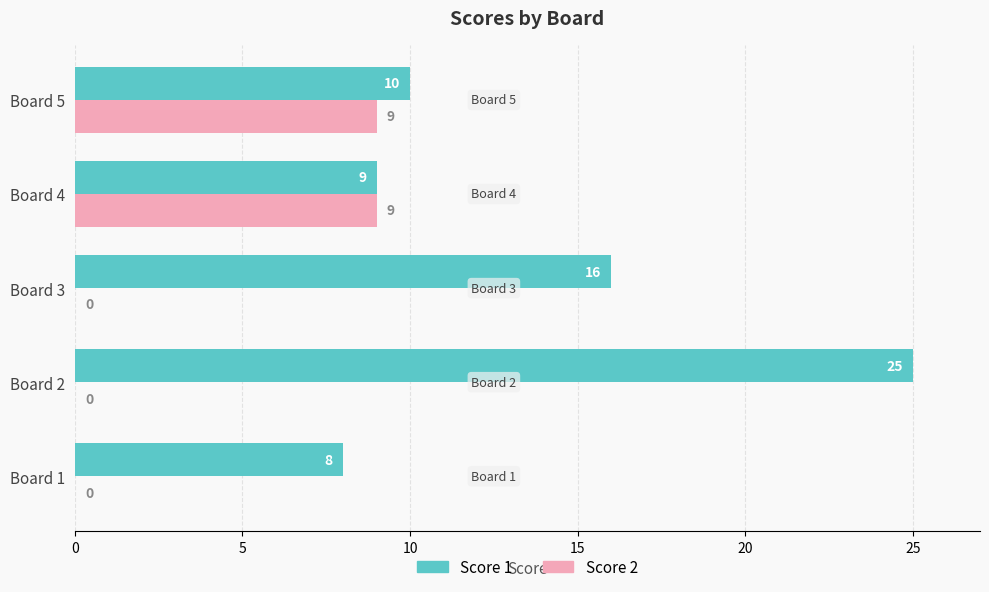

At which category is the sum across all series the highest?

Board 2